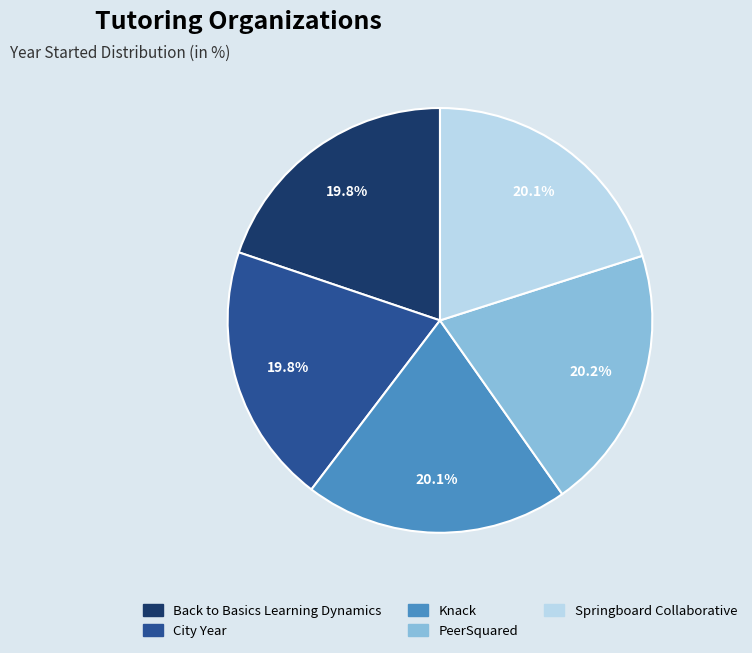

How many slices are in this pie chart?

5